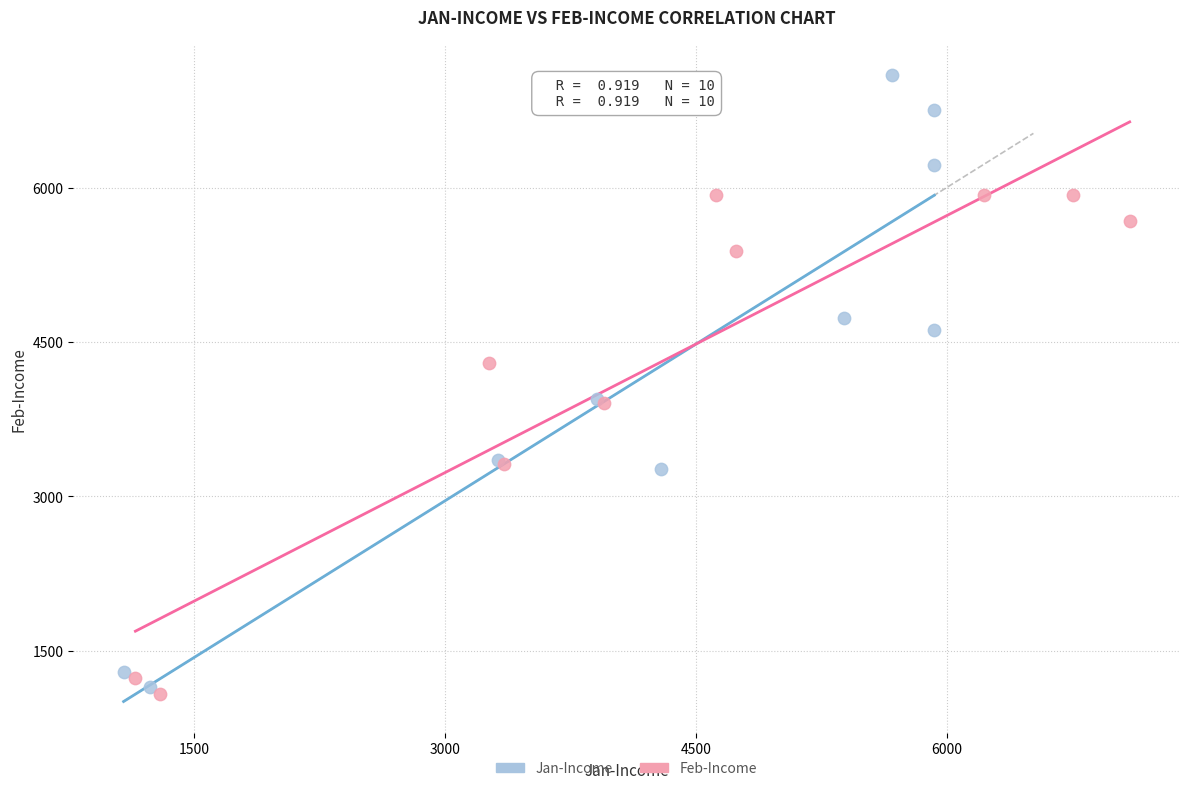

Which series has the widest spread of Y values?

Jan-Income